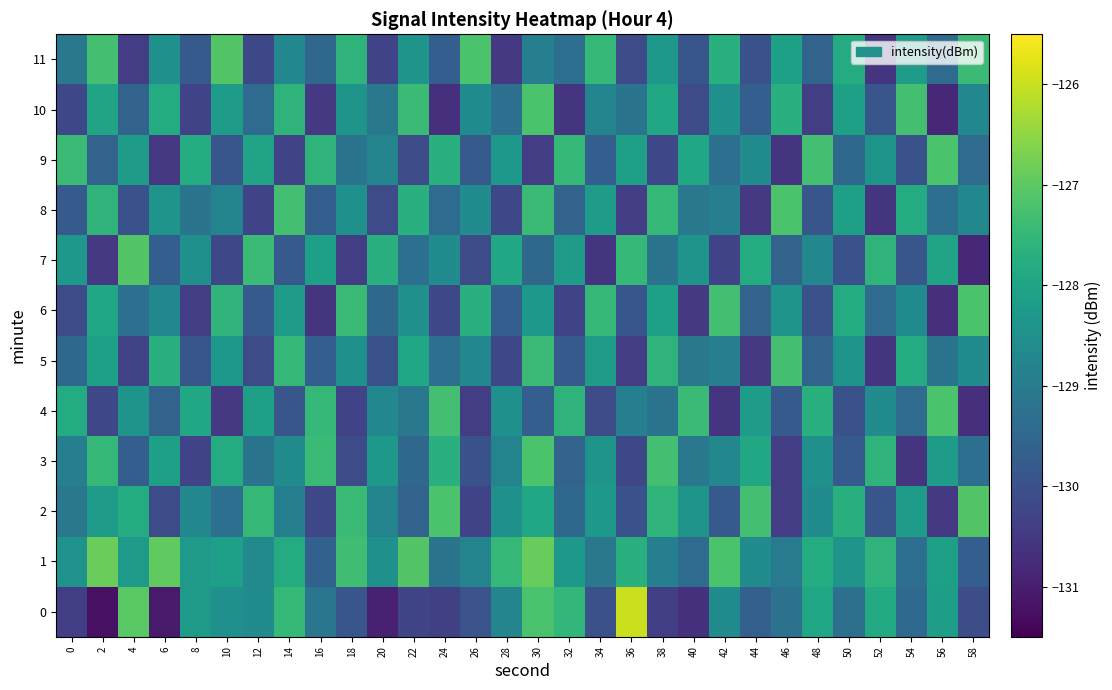

Which has a higher value, 44 or 2?

44